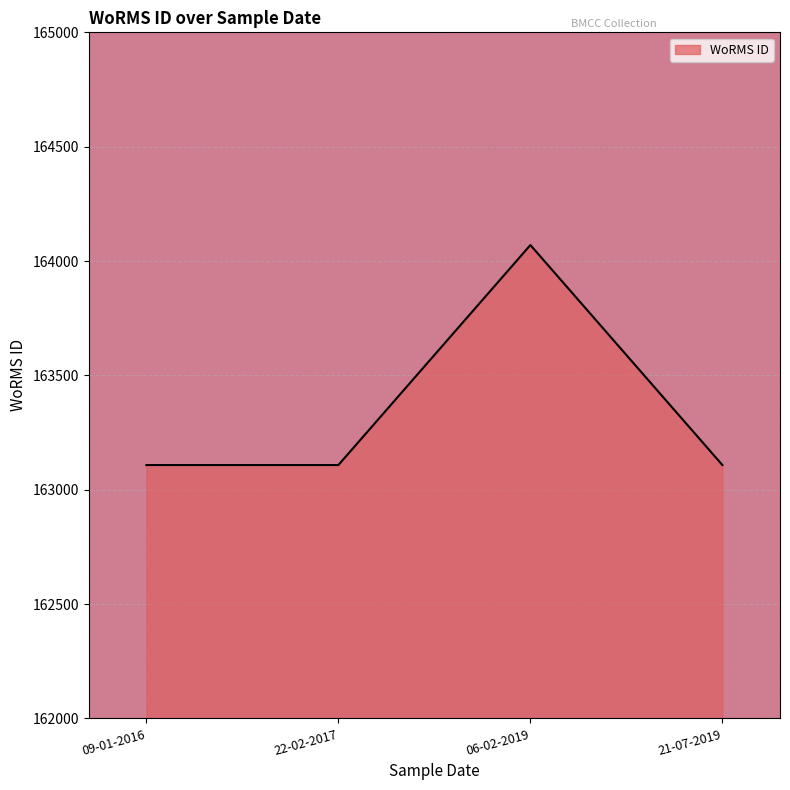

Which label corresponds to the largest value in the chart?

06-02-2019